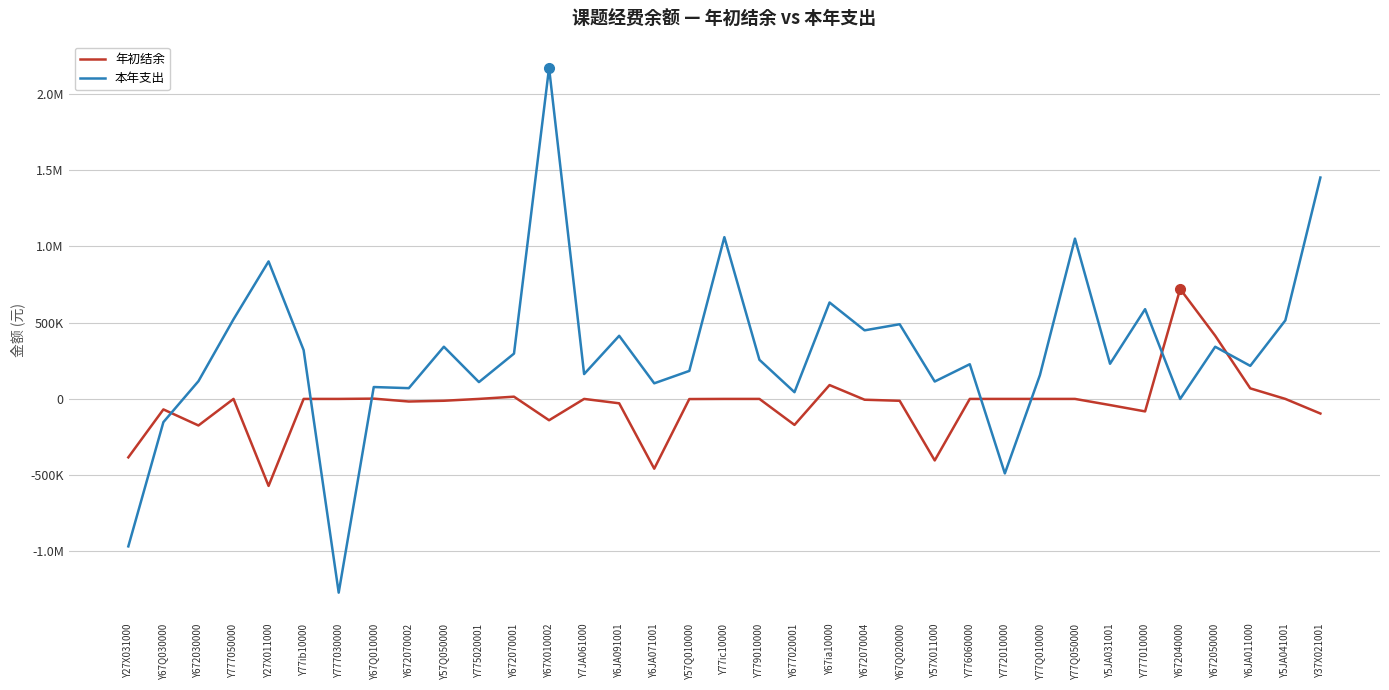

How many times do 本年支出 and 年初结余 cross each other?

7